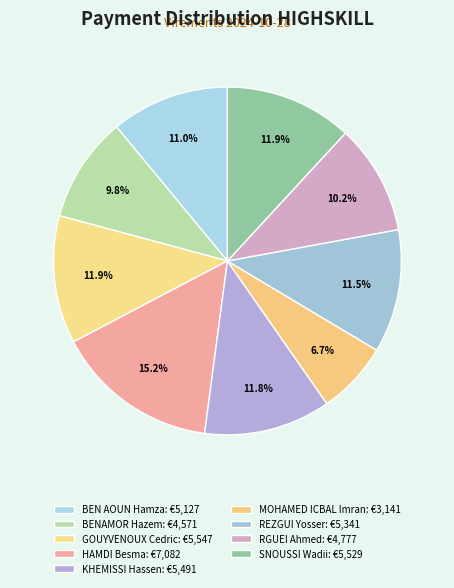

How much of the chart is everything except HAMDI Besma?

84.8%